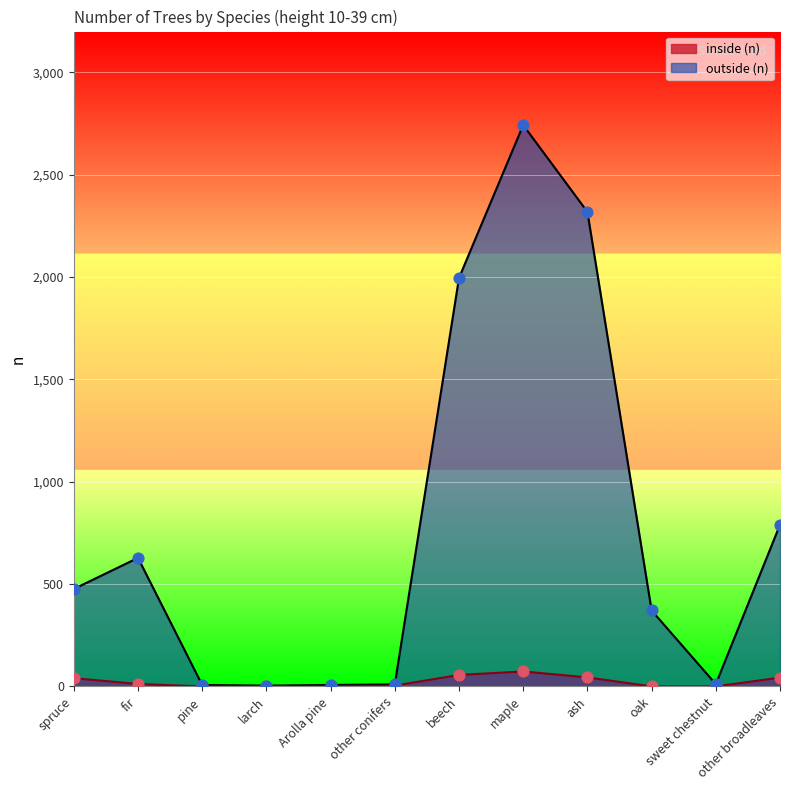

What are all the series names shown in the legend?

inside (n), outside (n)